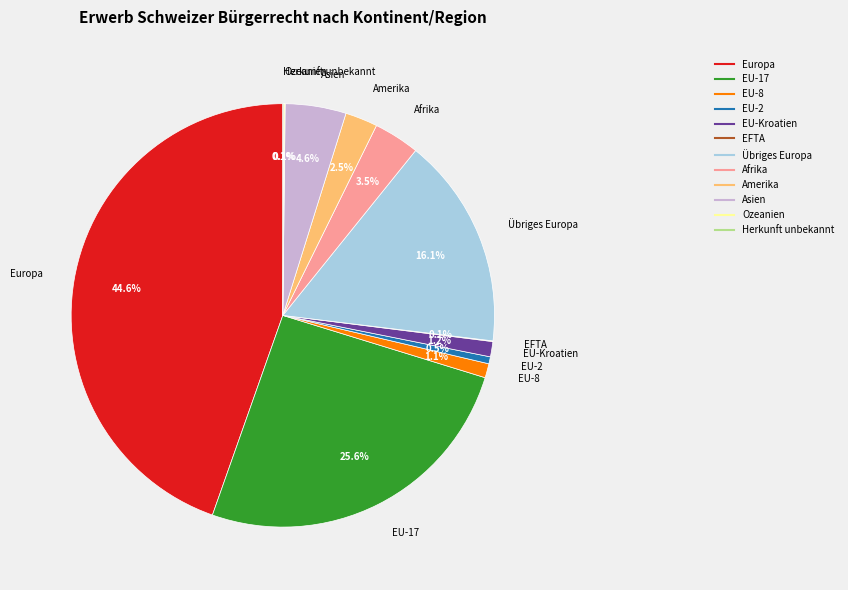

What portion of the pie excludes Afrika?

96.5%